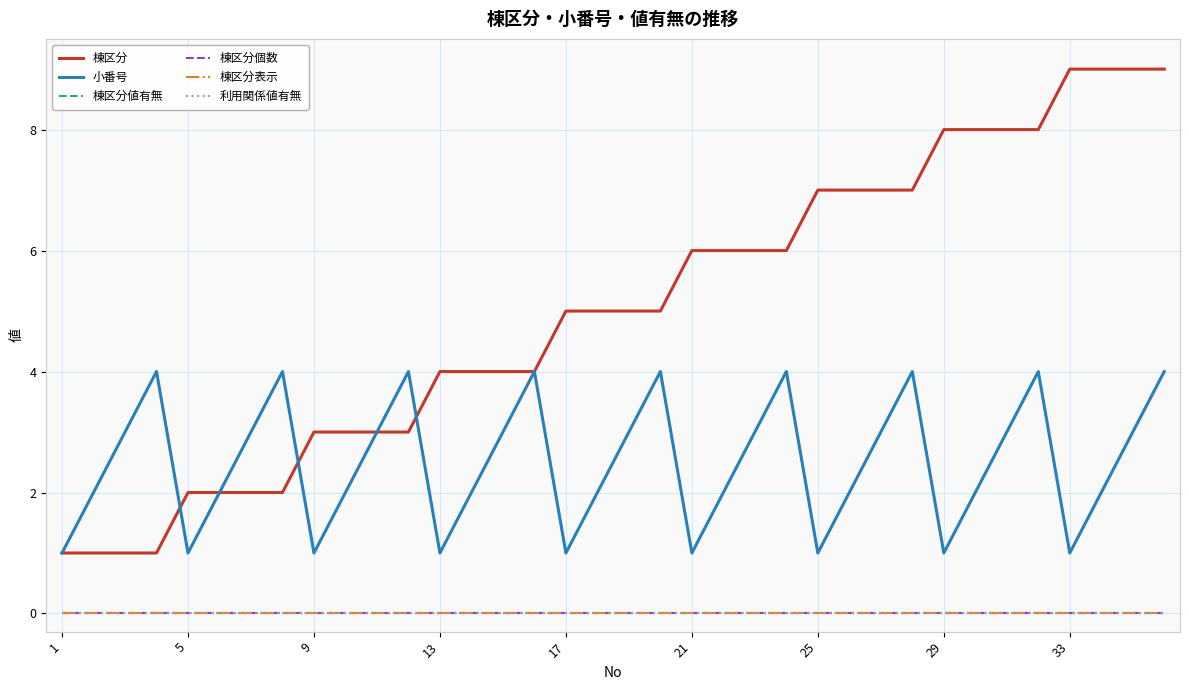

Is this an area chart (filled region under the line)?

No